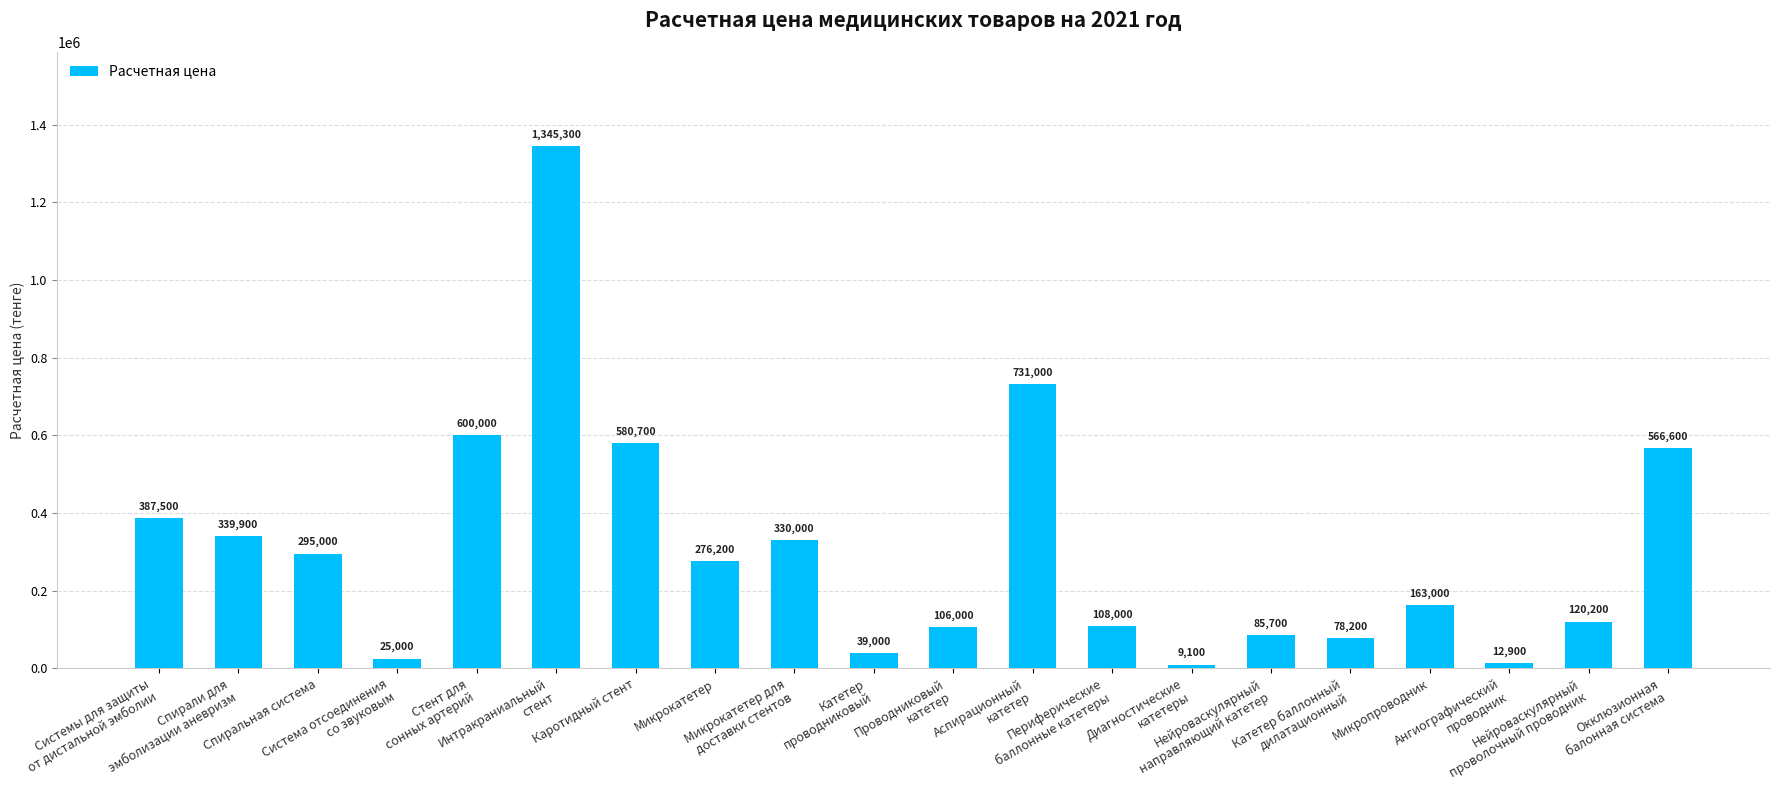

Which category has the highest value across all series?

Интракраниальный
стент